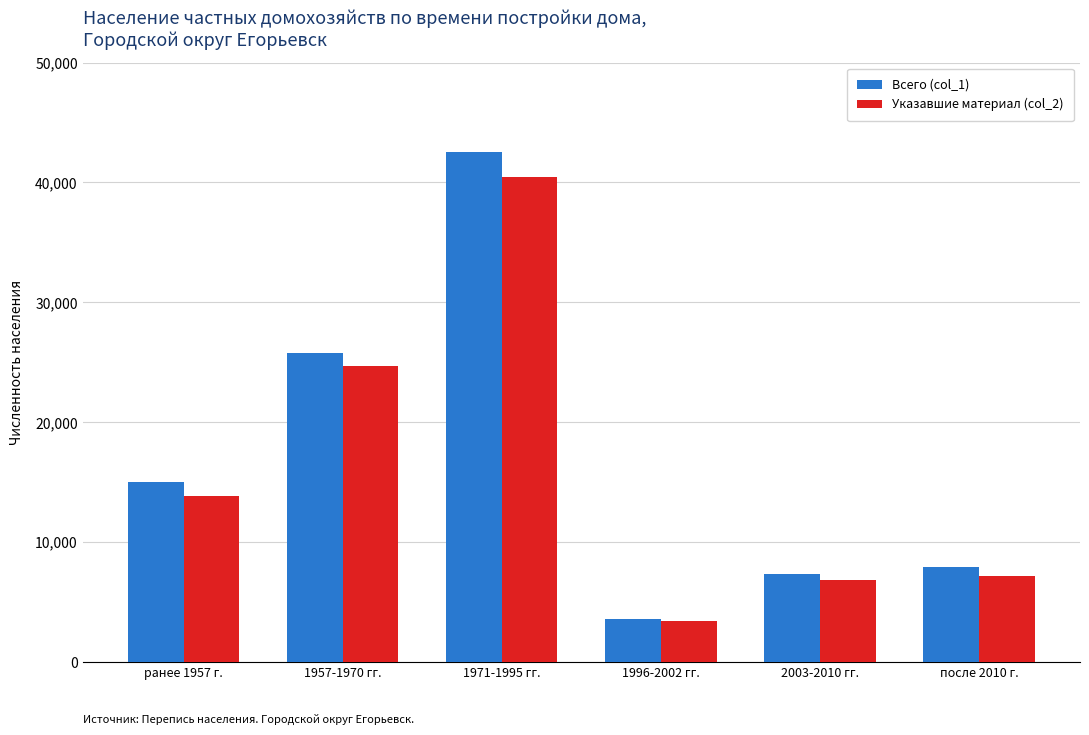

Which series changed the most between 1996-2002 гг. and 2003-2010 гг.?

Всего (col_1)